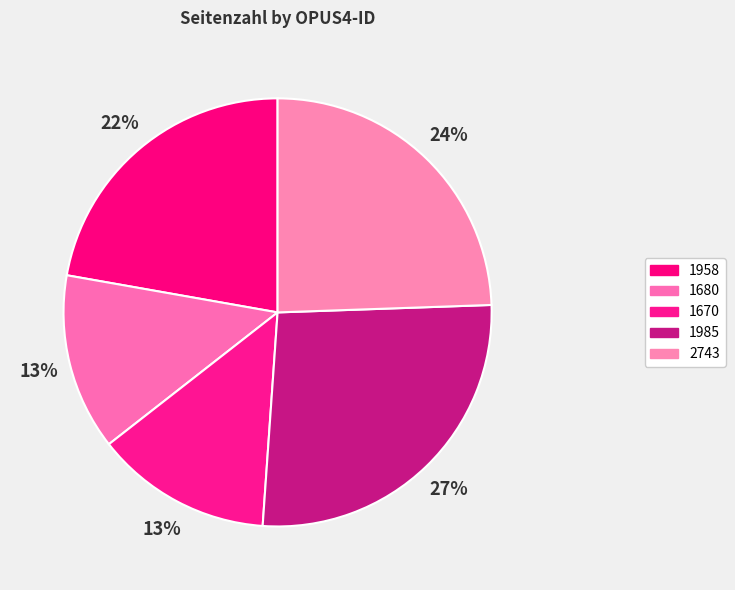

How many segments does this pie chart have?

5